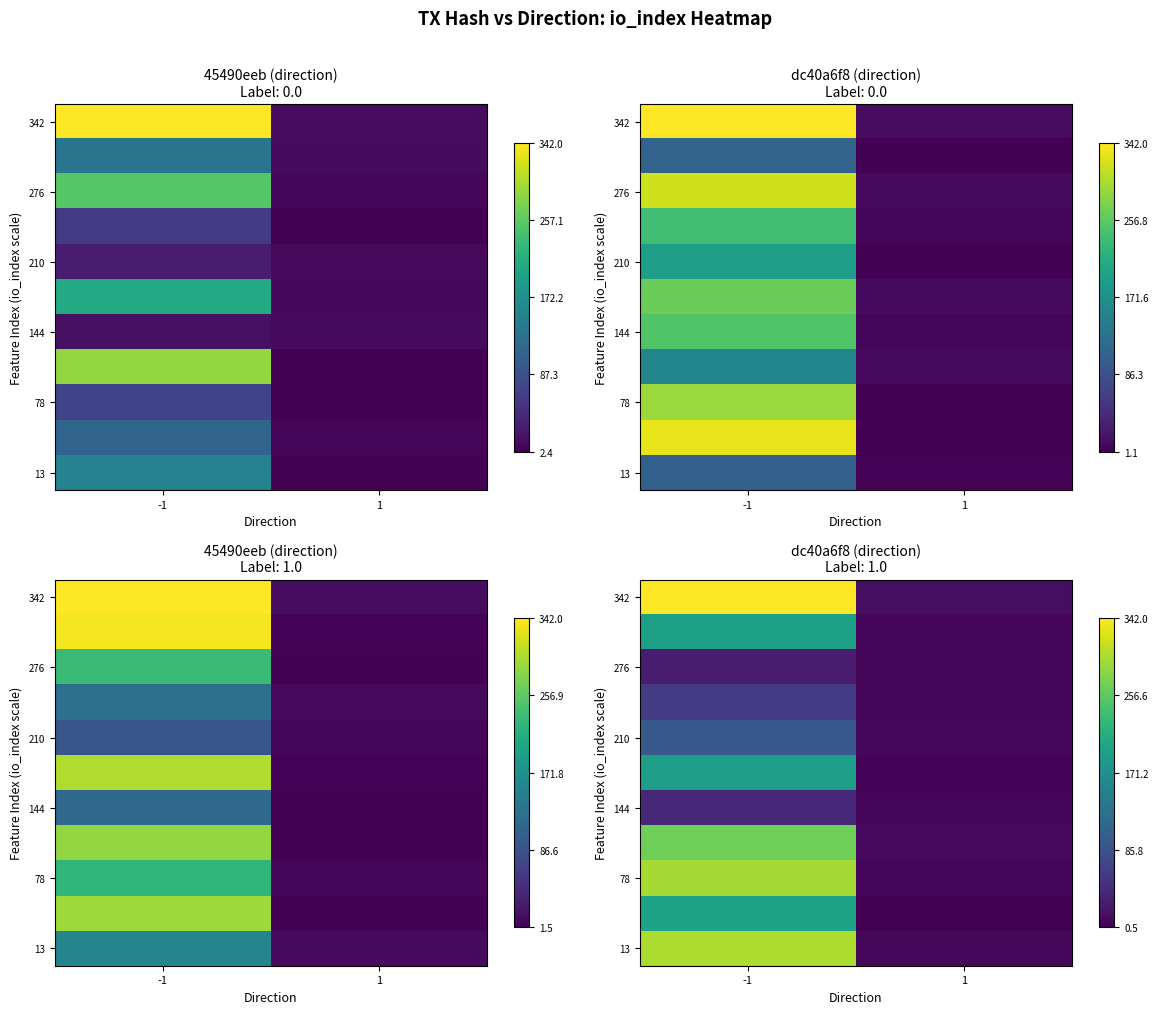

At how many categories does at least one series exceed 171?

1